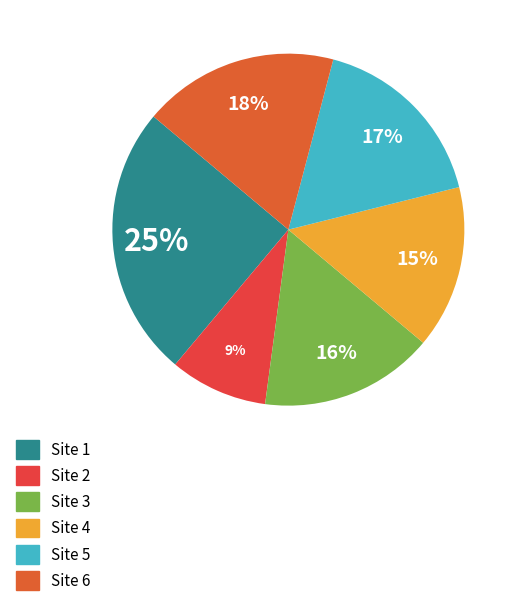

The Site 6 slice represents 18% of the pie. True or false?

True